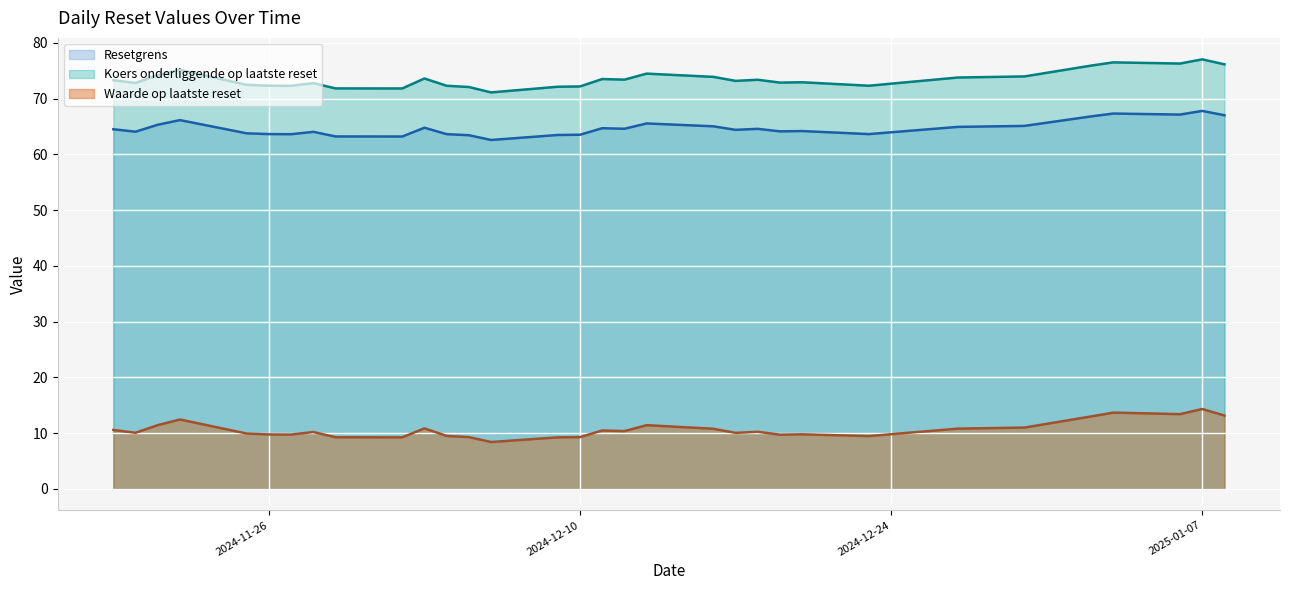

Which category has the lowest value in the Waarde op laatste reset series?

2024-12-06